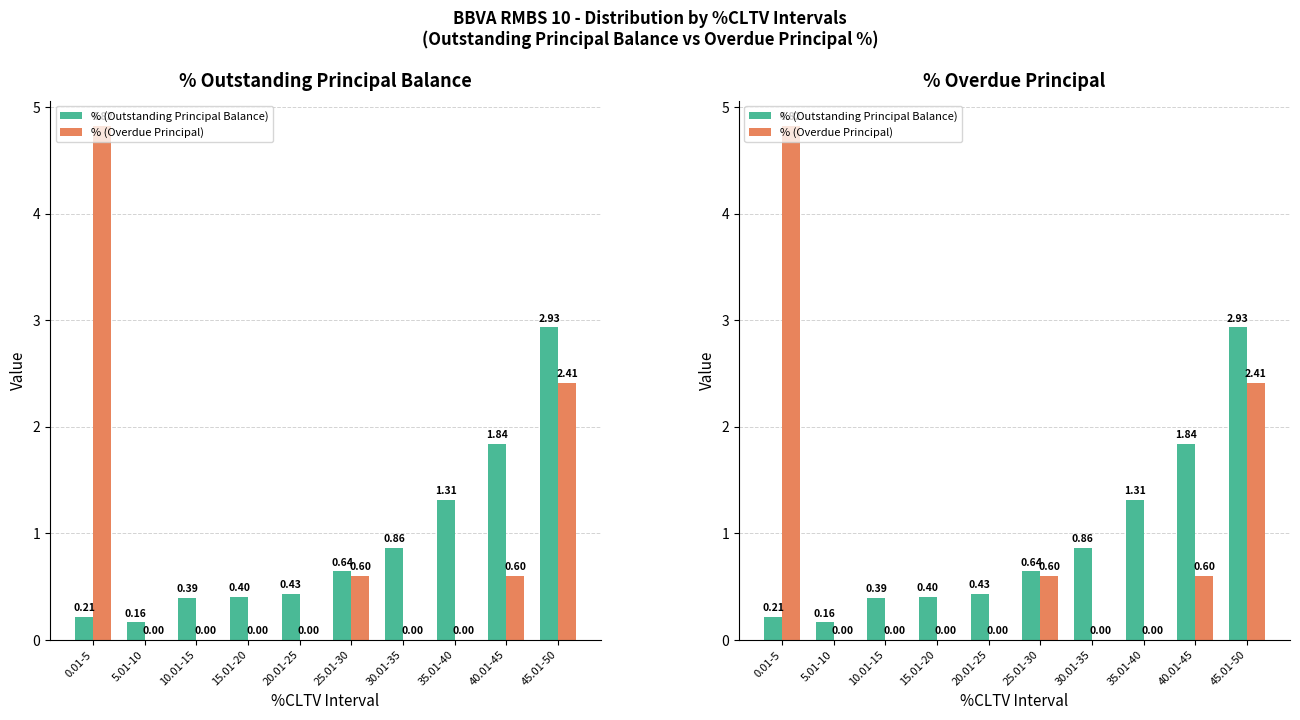

At which category does the chart reach its peak across all series?

0.01-5